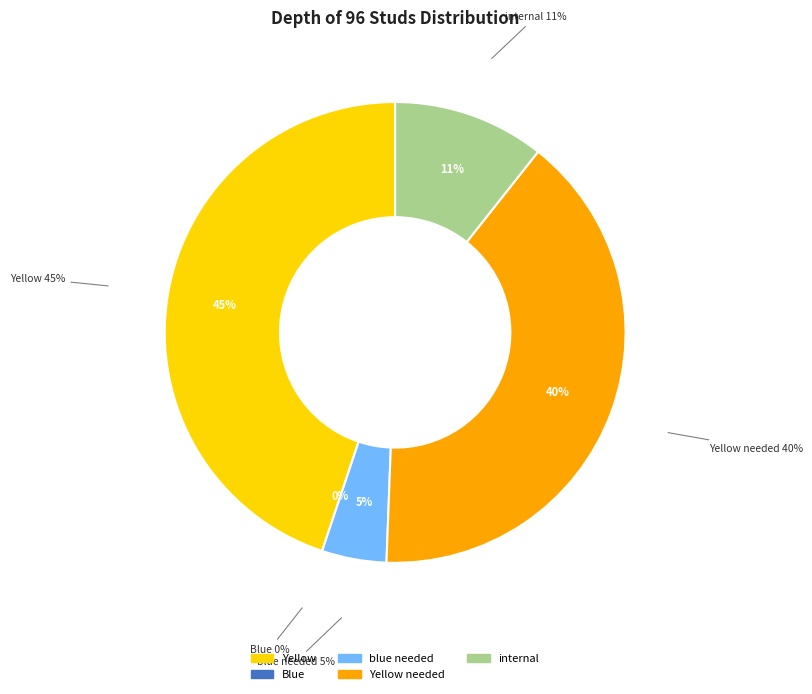

Does Yellow needed account for over 50% of the chart?

No